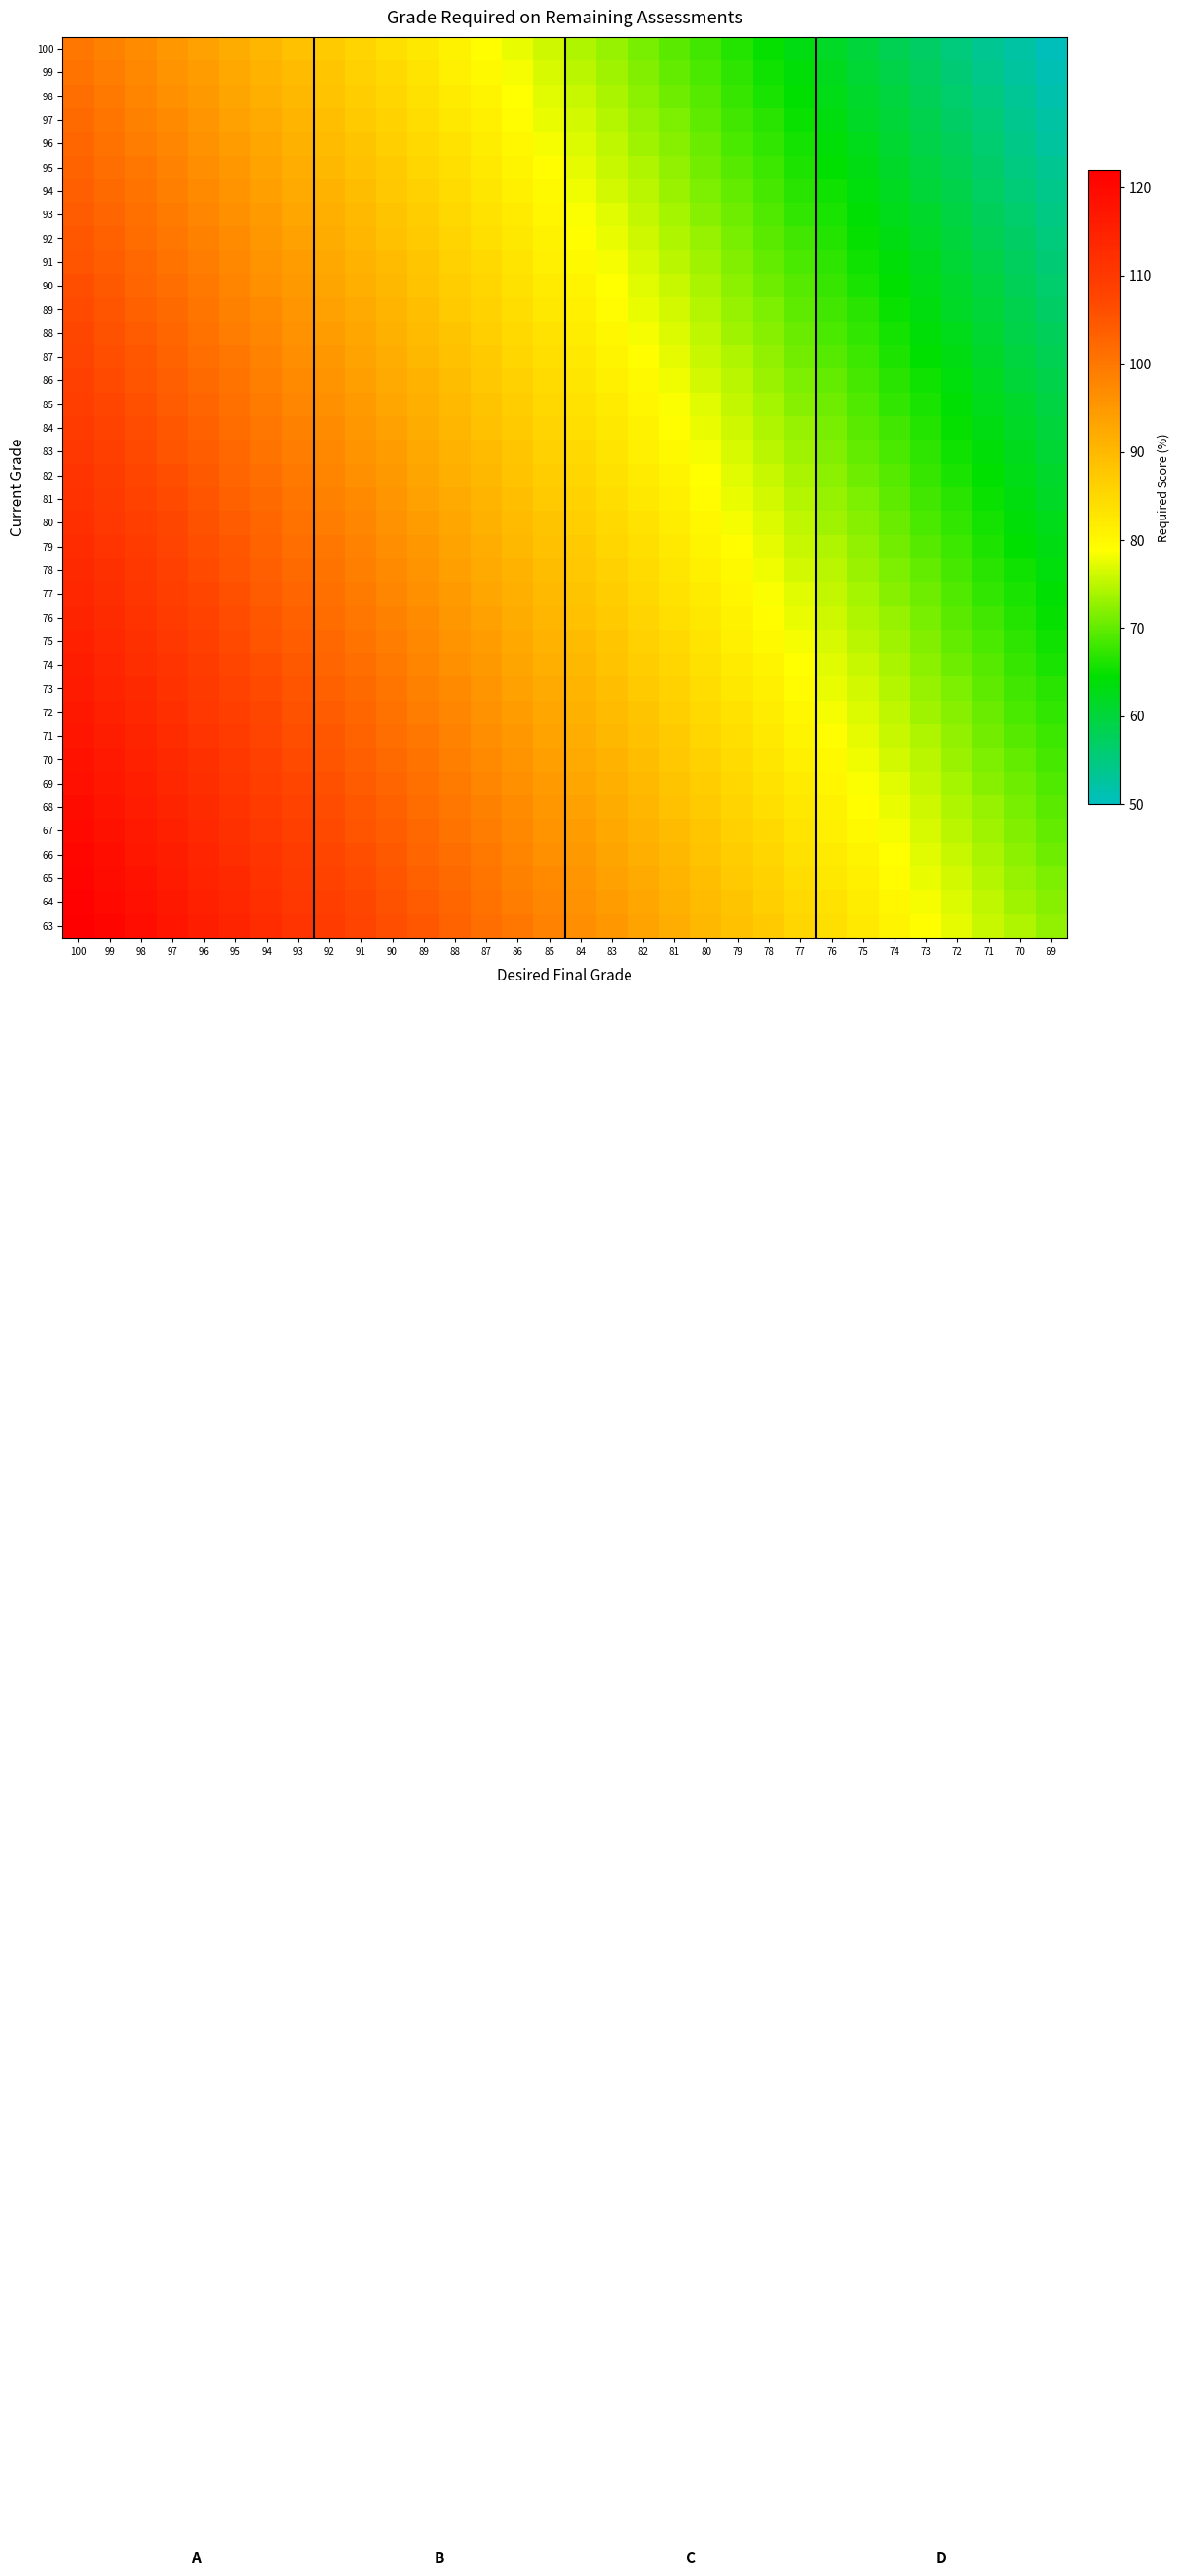

How many categories are shown in the chart?

32